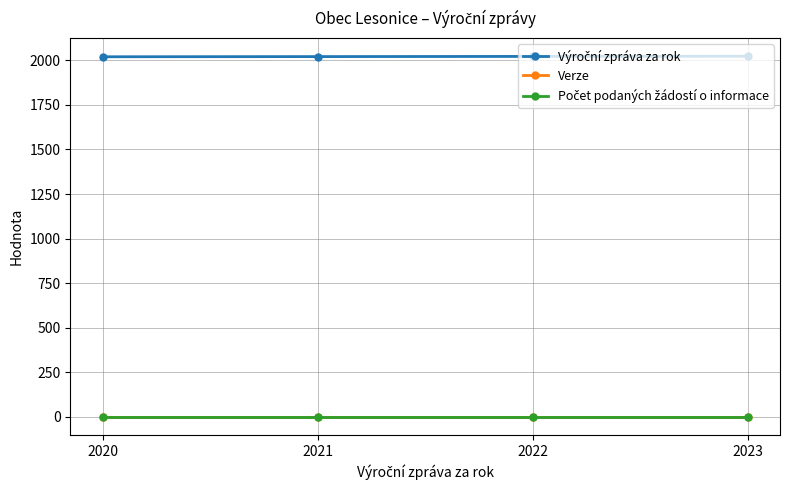

At how many categories does at least one series exceed 907?

4